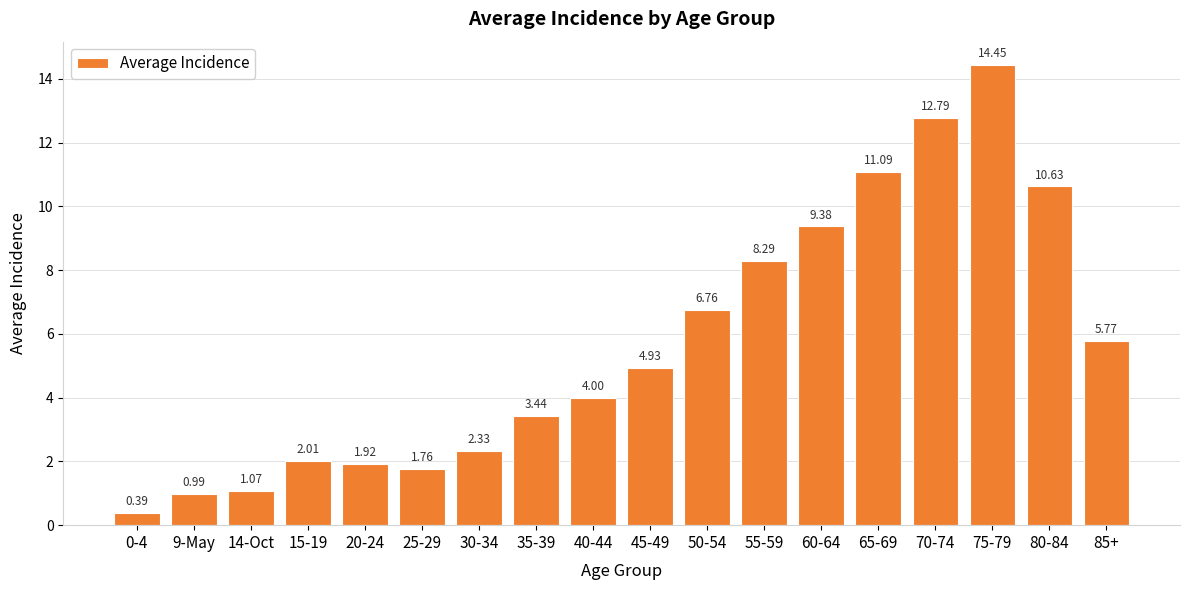

What is the change in value from 25-29 to 85+?

+4.0